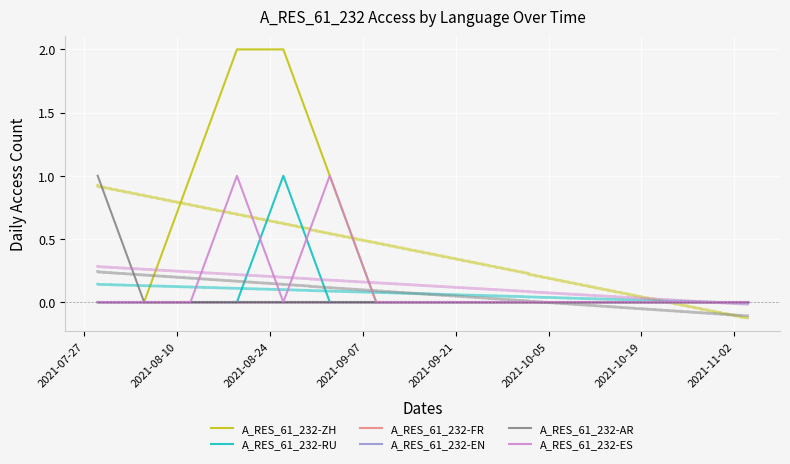

How many lines are shown in the chart?

6